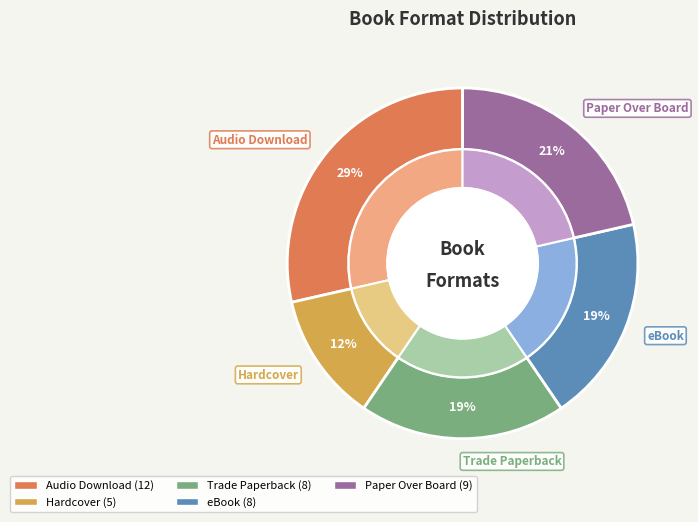

How many segments does this pie chart have?

5